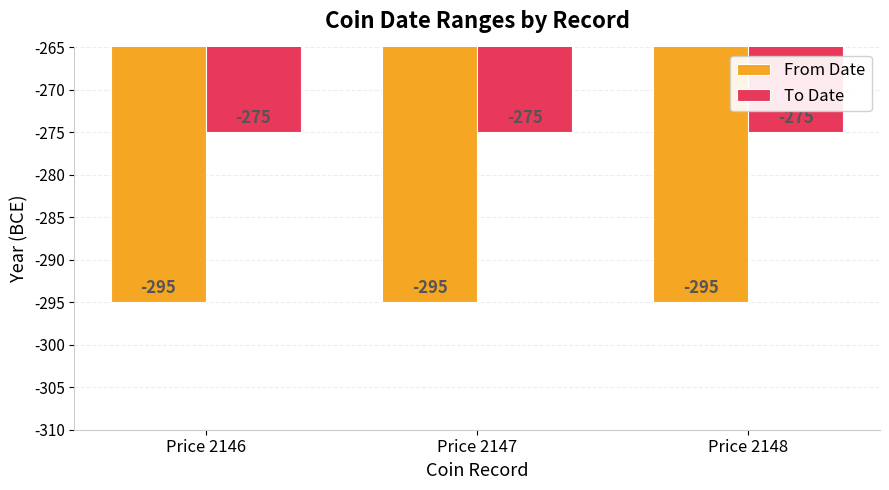

Rank the series by their maximum value, from highest to lowest.

To Date, From Date